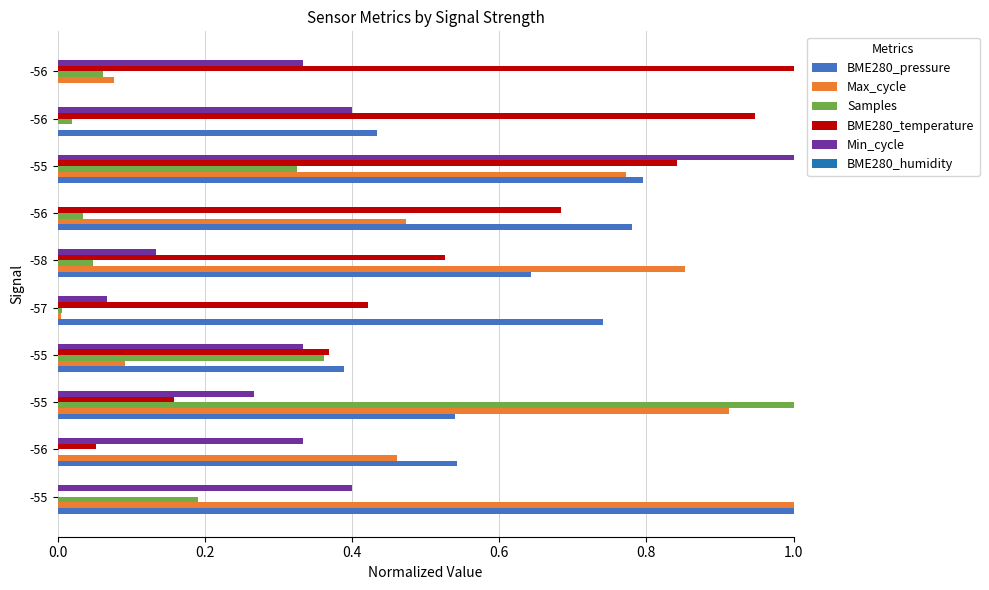

Count the number of data series in this chart.

5